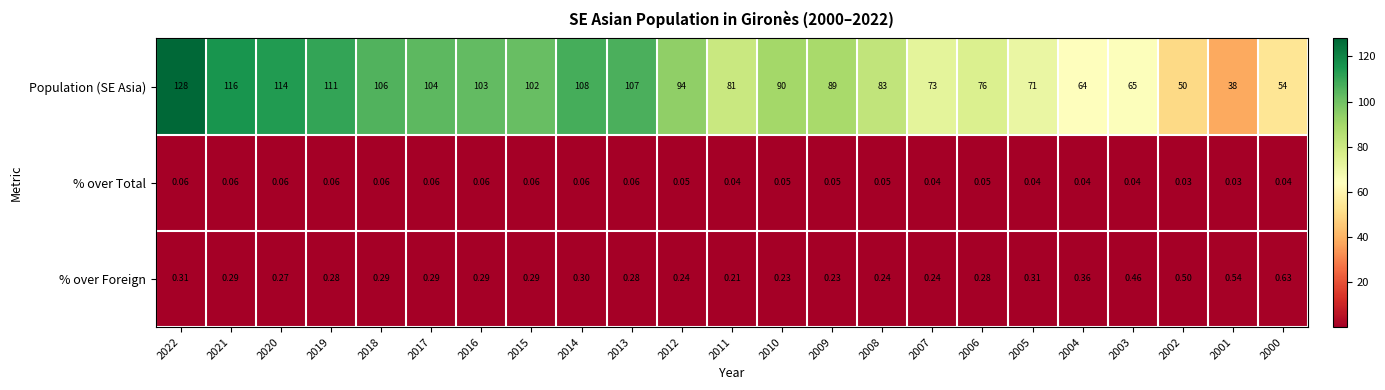

Which series has the widest spread of values?

Population (SE Asia)